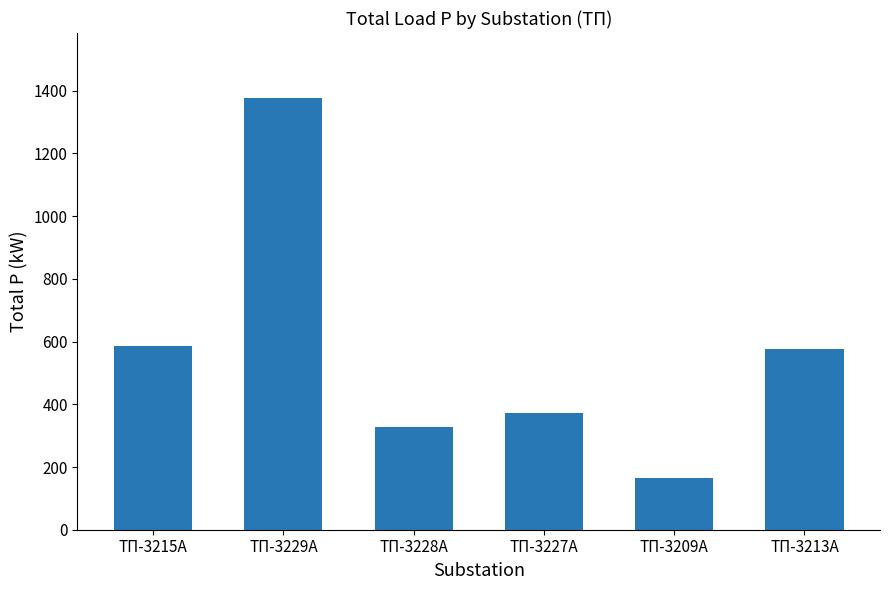

How many data points are above 576?

3